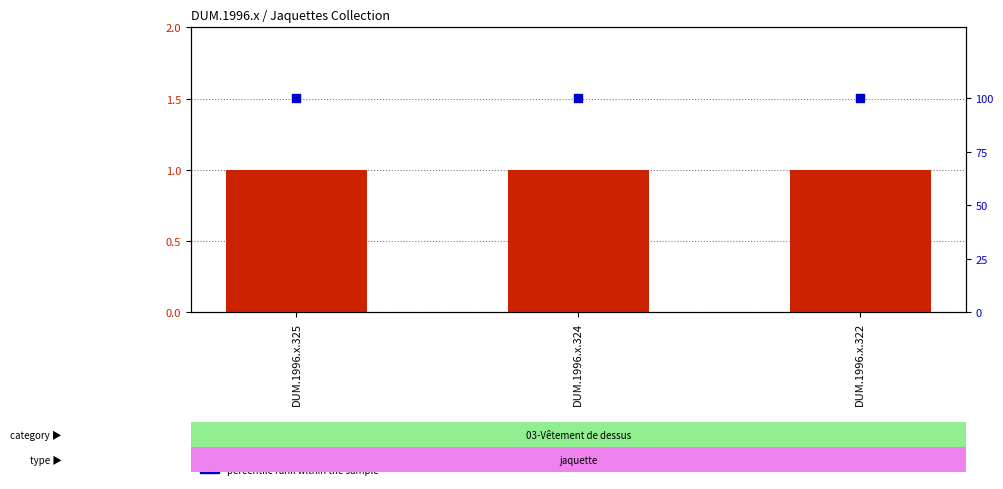

Which series has the largest total across all categories?

percentile rank within the sample